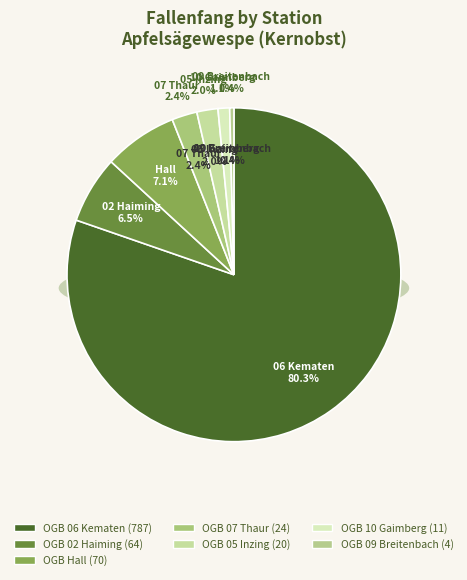

Is it true that OGB Hall is 14% of the pie?

False